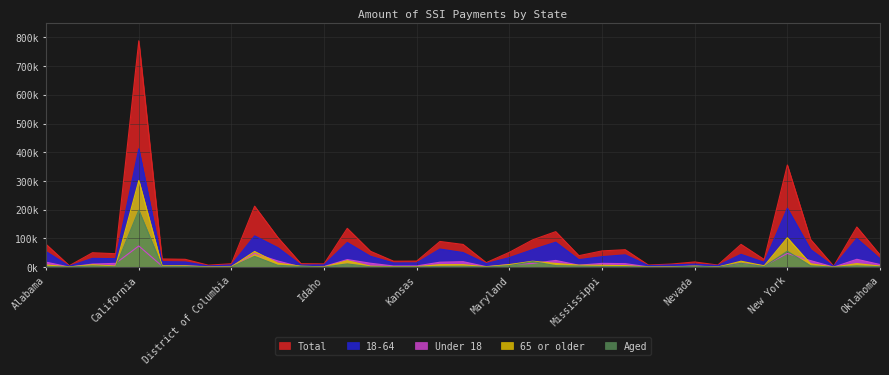

Is the value of 65 or older at Nebraska greater than the value of 18-64 at New York?

No